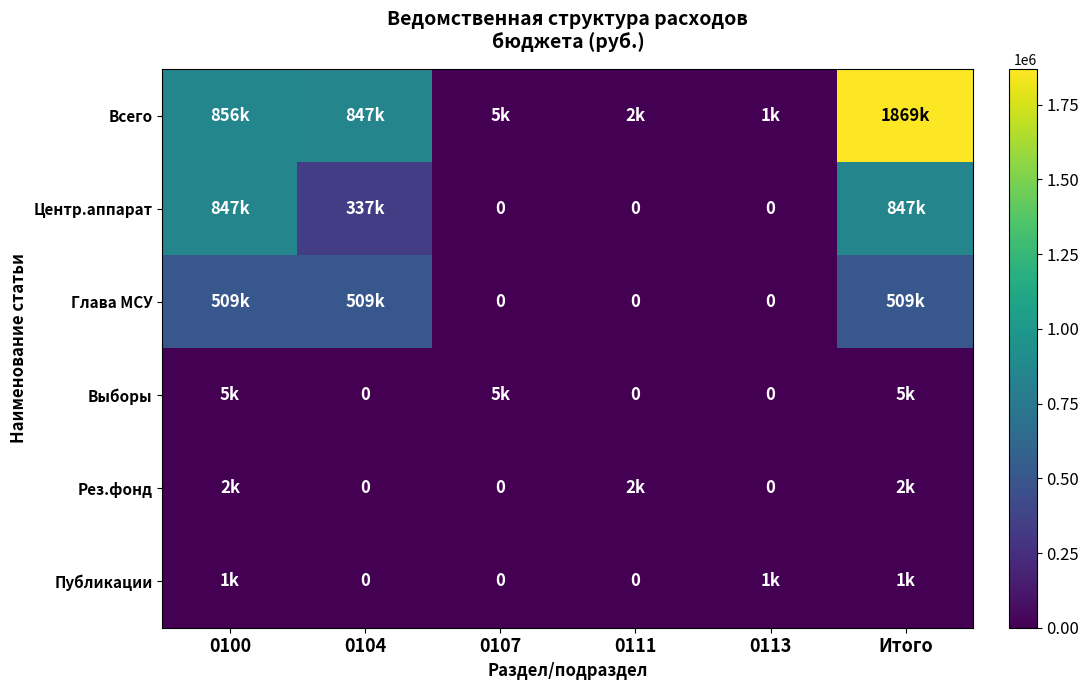

Which has a higher value, 0104 or 0113?

0104